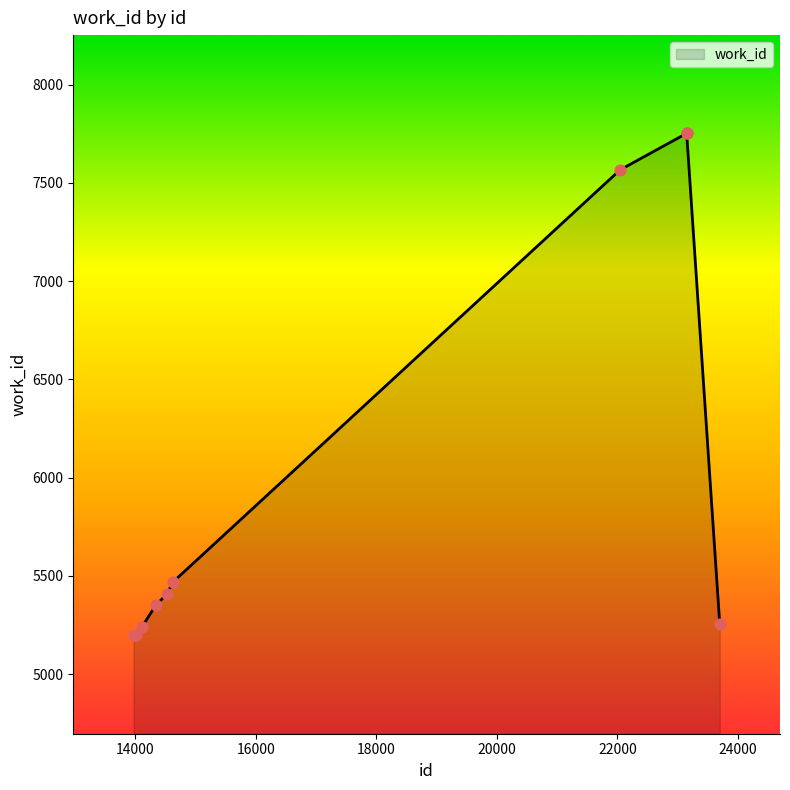

What is the smallest value displayed?

5197